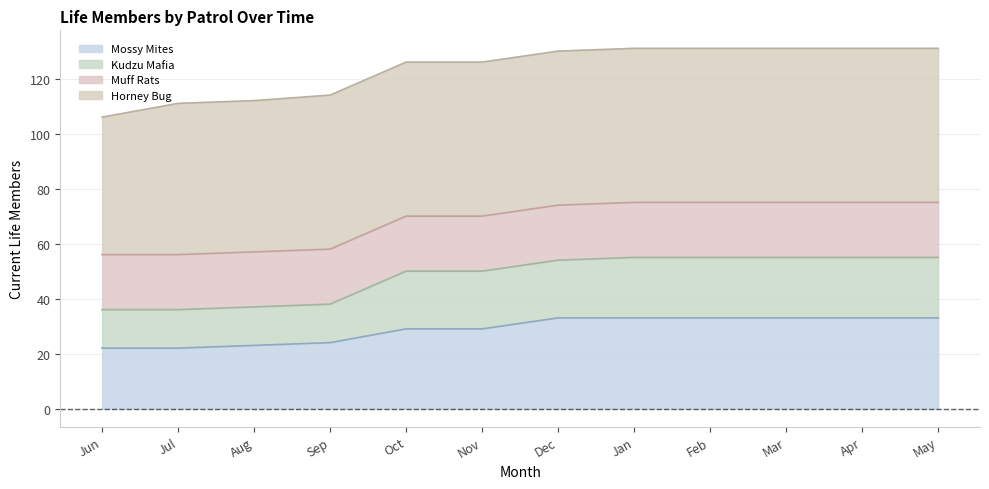

True or false: Kudzu Mafia and Mossy Mites cross at least once.

False